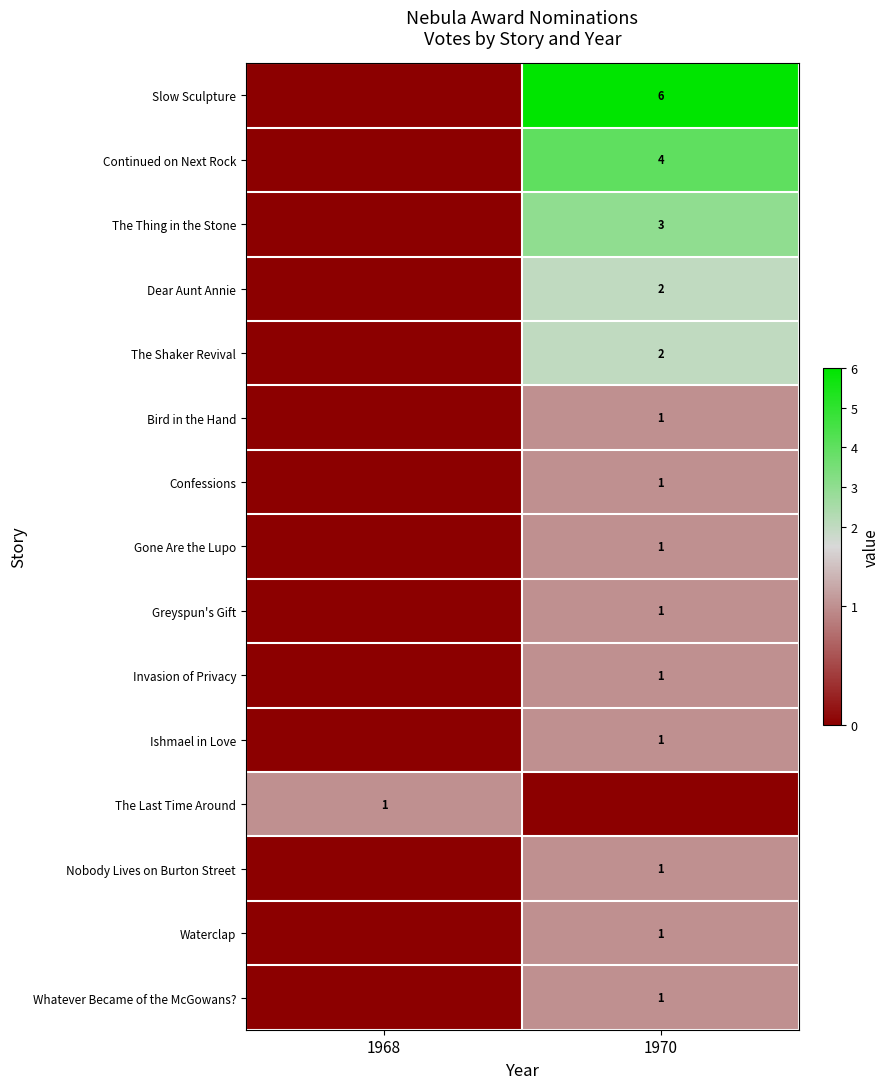

True or false: Confessions has a value of 1 at 1970.

True